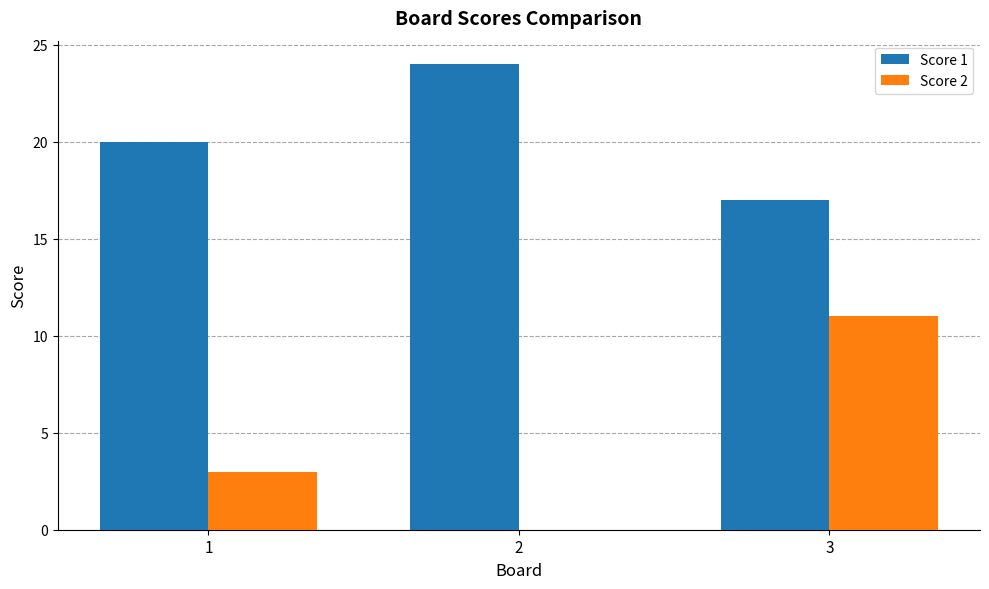

What is the sum of all Score 2 values?

14